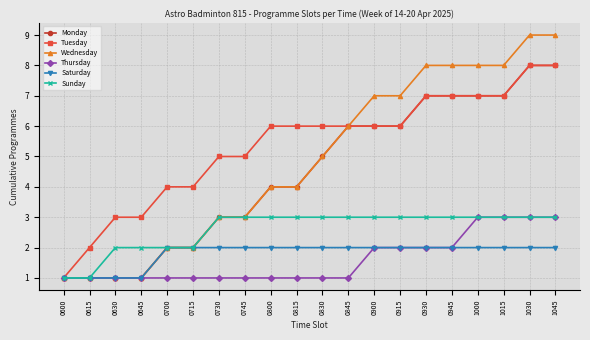

Is the value of Monday at 1045 greater than the value of Wednesday at 0815?

Yes